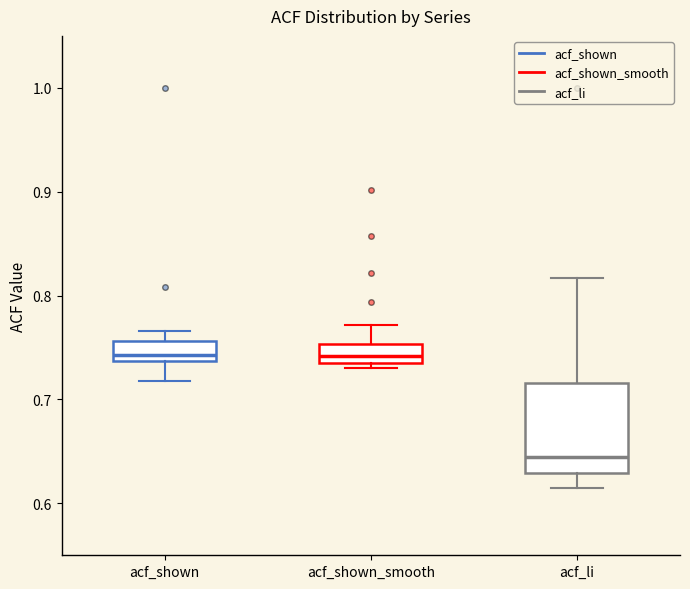

Reading left to right, read every box against the y-axis: the position of its median line, the range the box covers, and the ends of its whiskers. The values are not printed on the chart, so give them approximately, as read against the axis.

acf_shown: median 0.74 (just above the box's lower edge), box 0.74 to 0.76, whiskers 0.72 to 0.77
acf_shown_smooth: median 0.74 (just above the box's lower edge), box 0.74 to 0.75, whiskers 0.73 to 0.77
acf_li: median 0.64, box 0.63 to 0.72, whiskers 0.62 to 0.82